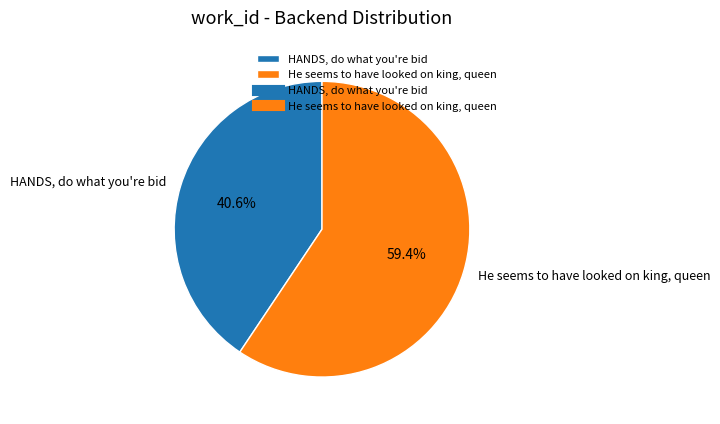

Rank the categories by value from highest to lowest.

He seems to have looked on king, queen, HANDS, do what you're bid